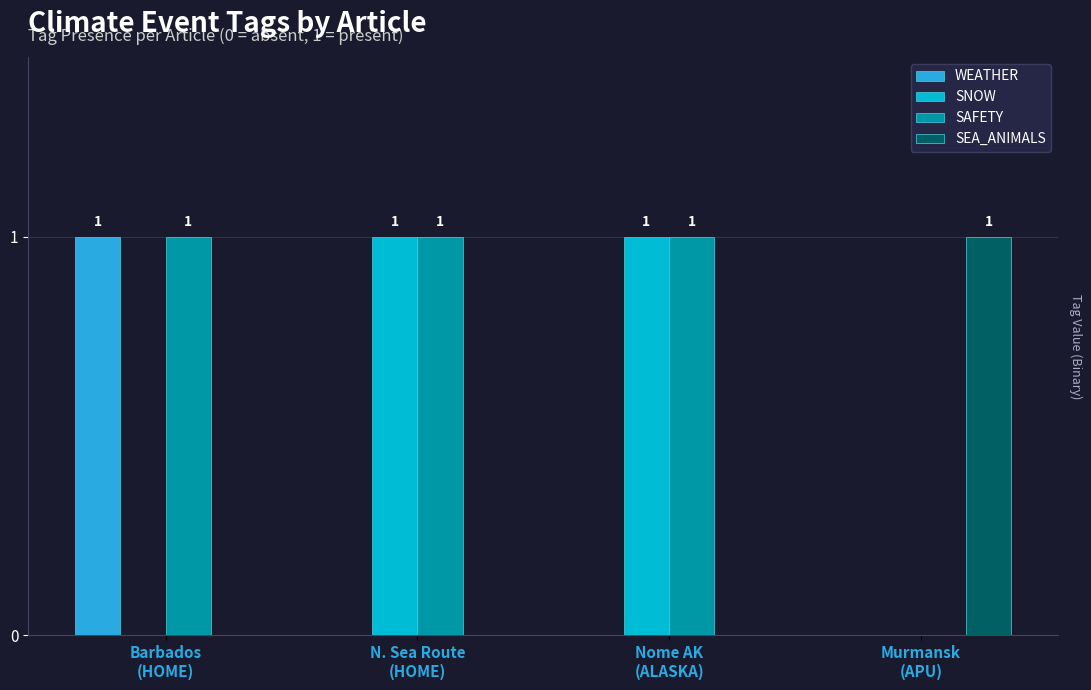

How many distinct data groups are displayed?

4